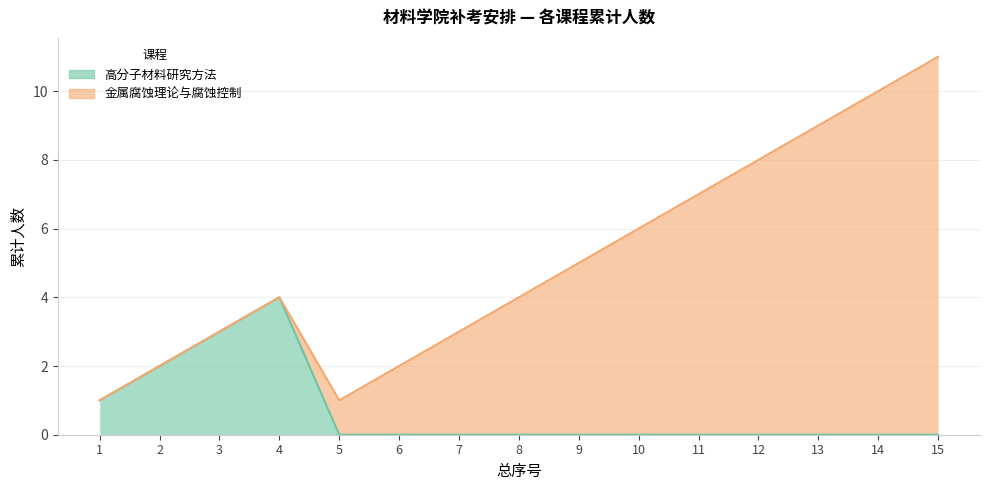

Between 8 and 2, which is larger?

2